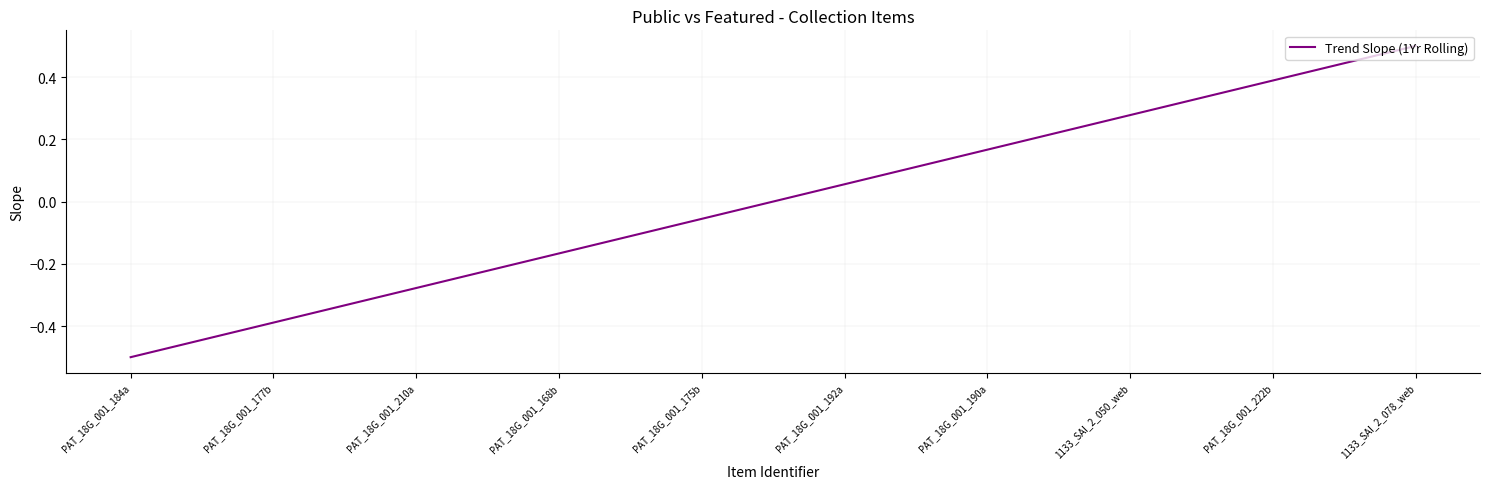

Does the chart display data point markers on the line(s)?

No